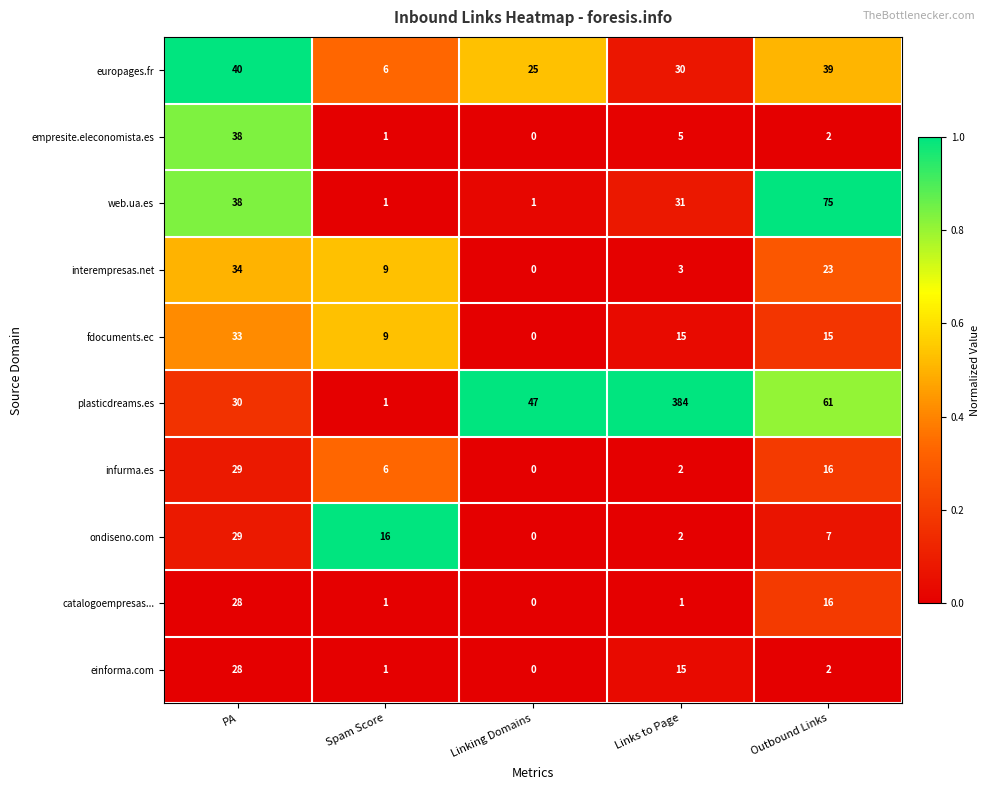

List the labels in order of interempresas.net value, smallest first.

Linking Domains, Links to Page, Spam Score, Outbound Links, PA